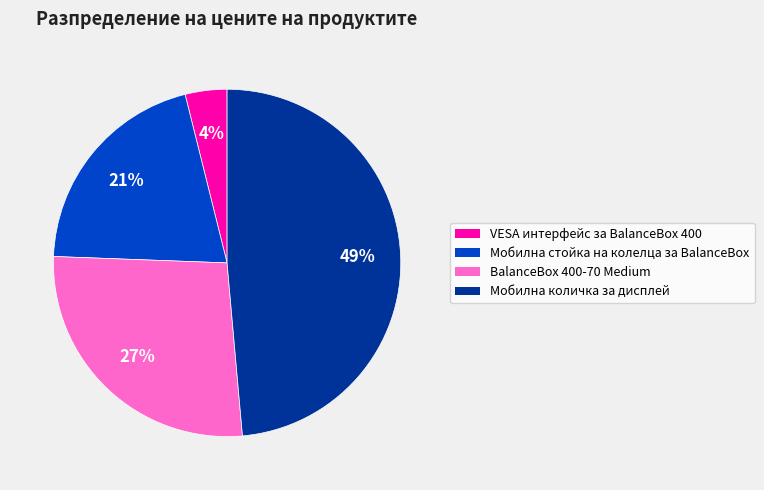

Is there any slice that represents more than half of the pie?

No